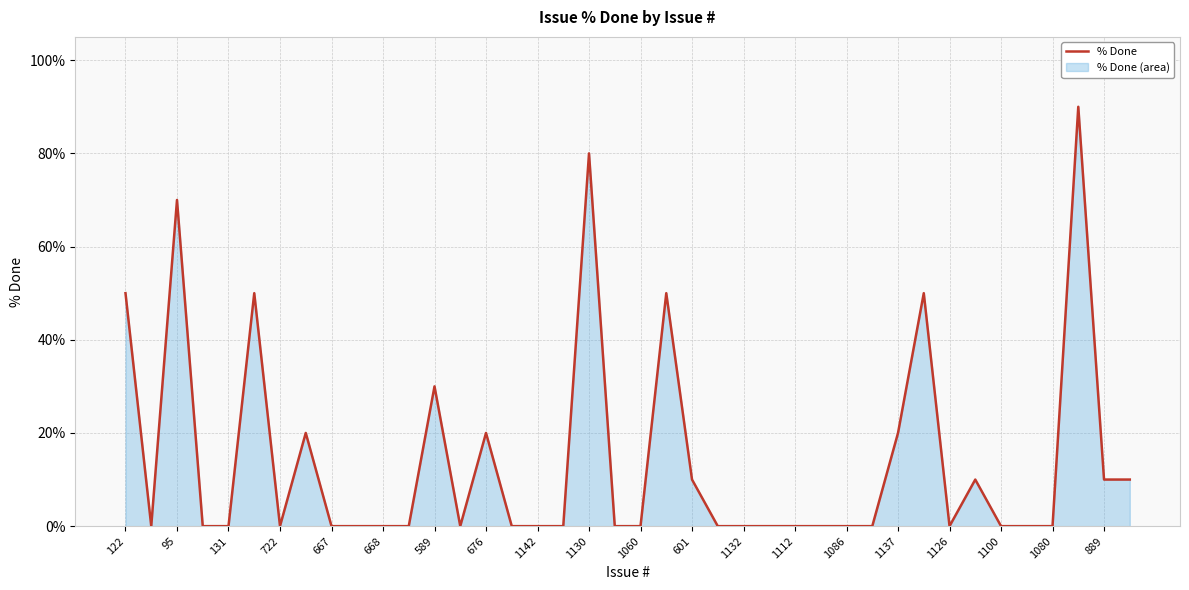

What is the maximum value shown in the chart?

90